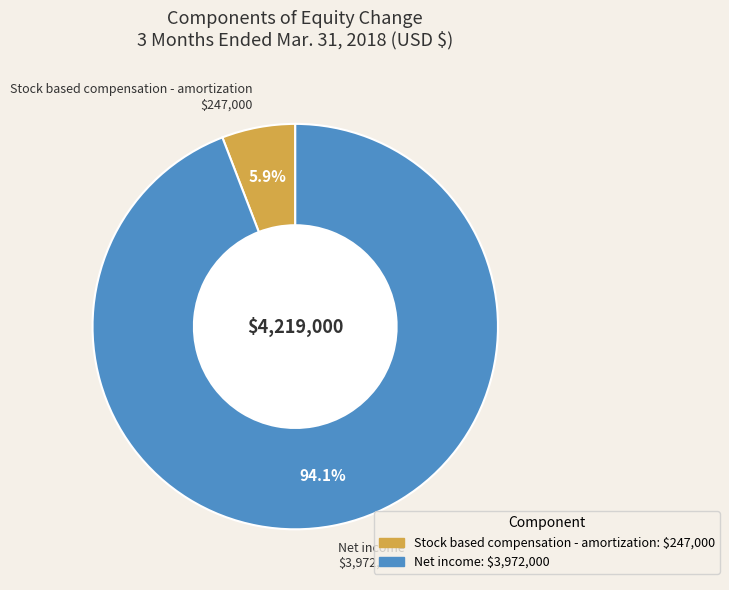

How many segments does this pie chart have?

2